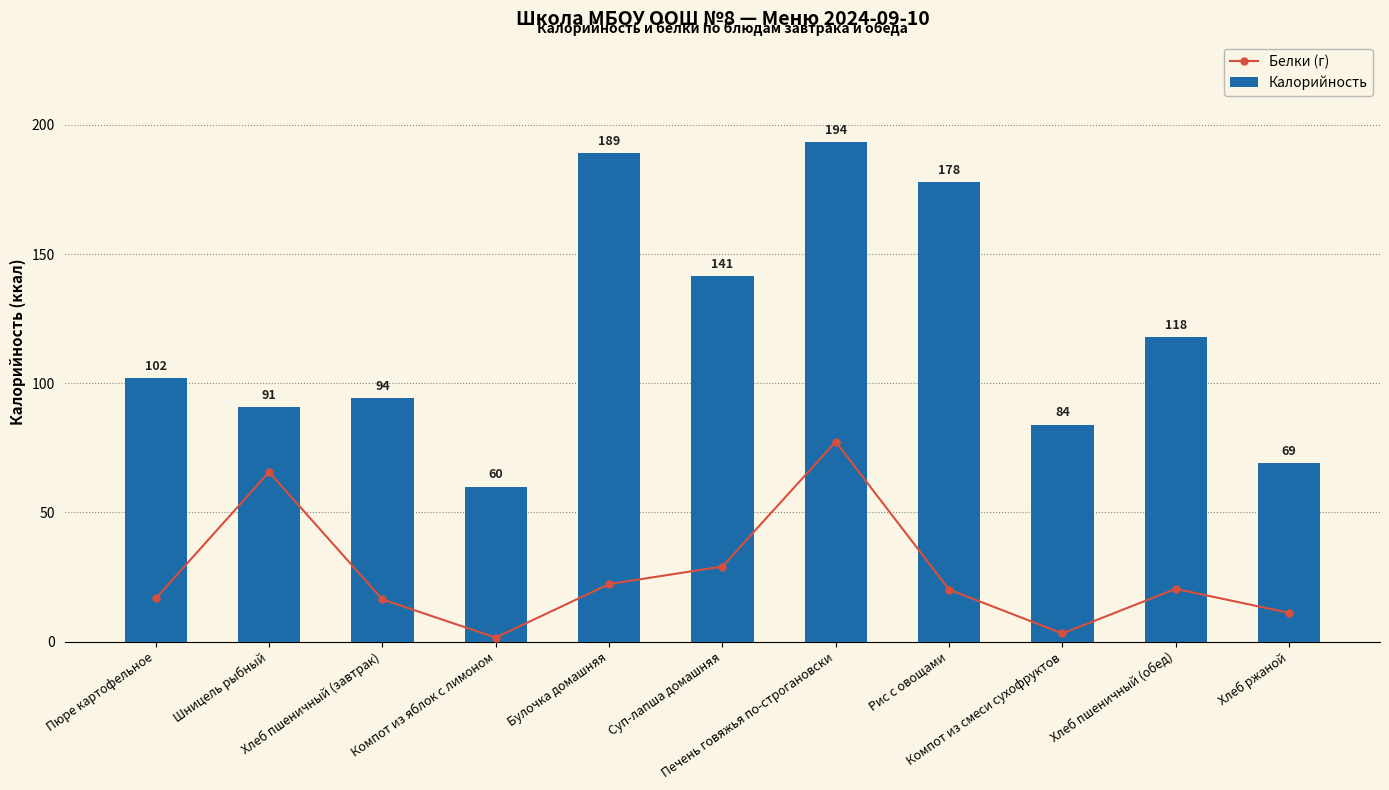

What is the average value of the Калорийность series?

120.0